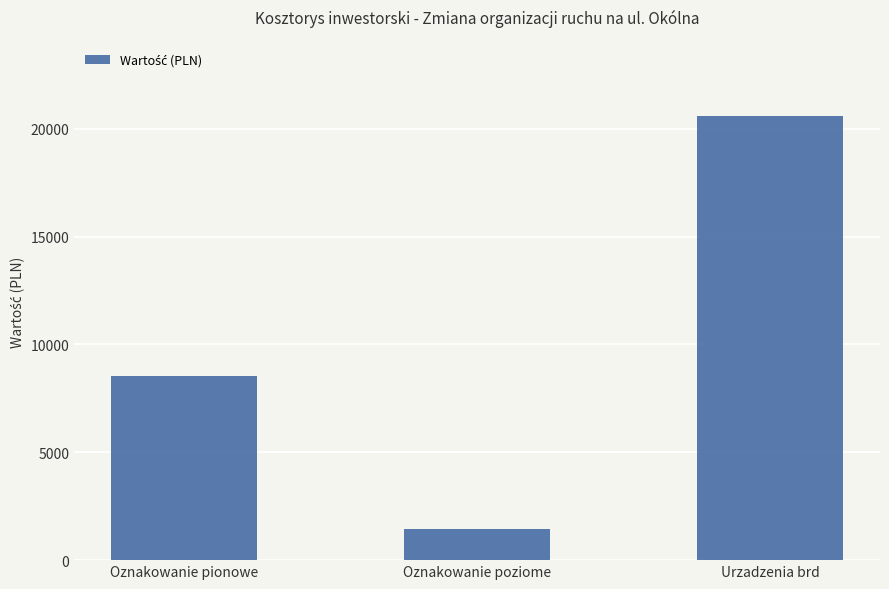

Reading right to left, what are all the values shown in this chart?

20600.0	1431.4	8560.0